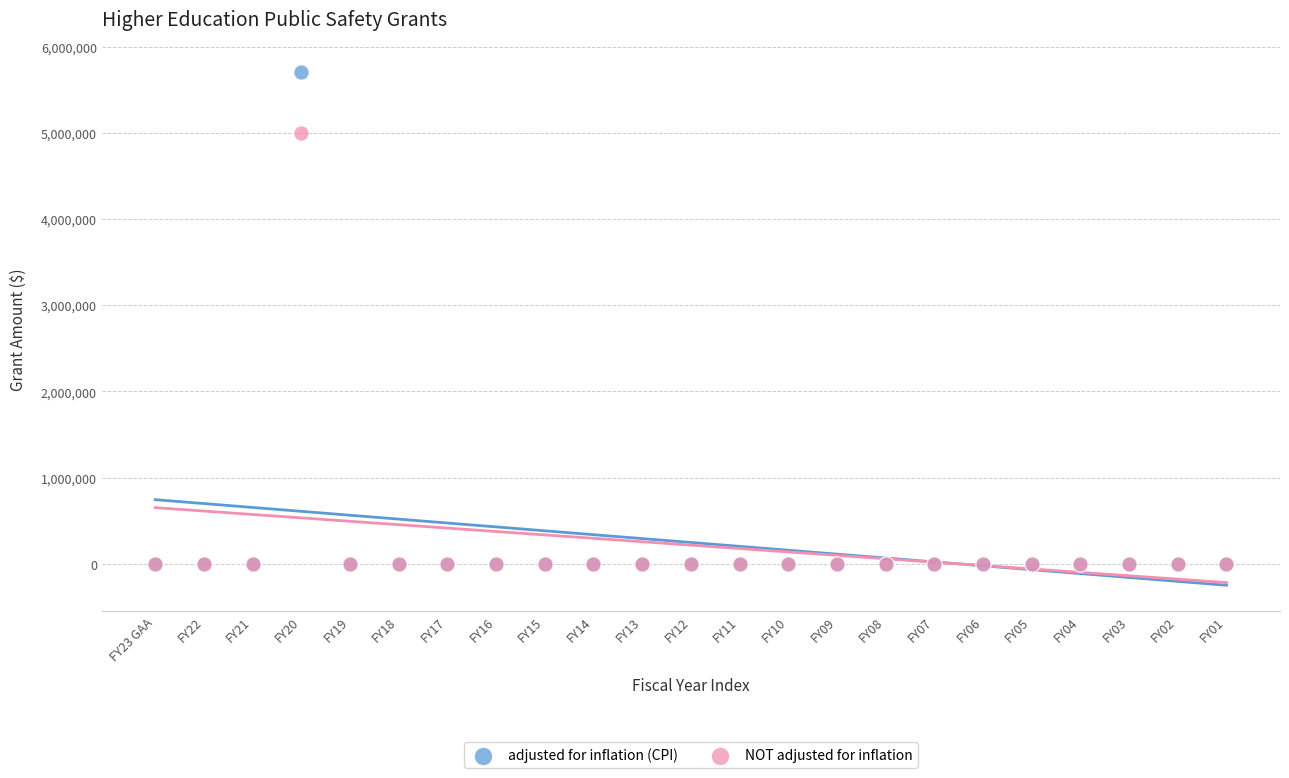

Which series has the widest spread of Y values?

adjusted for inflation (CPI)